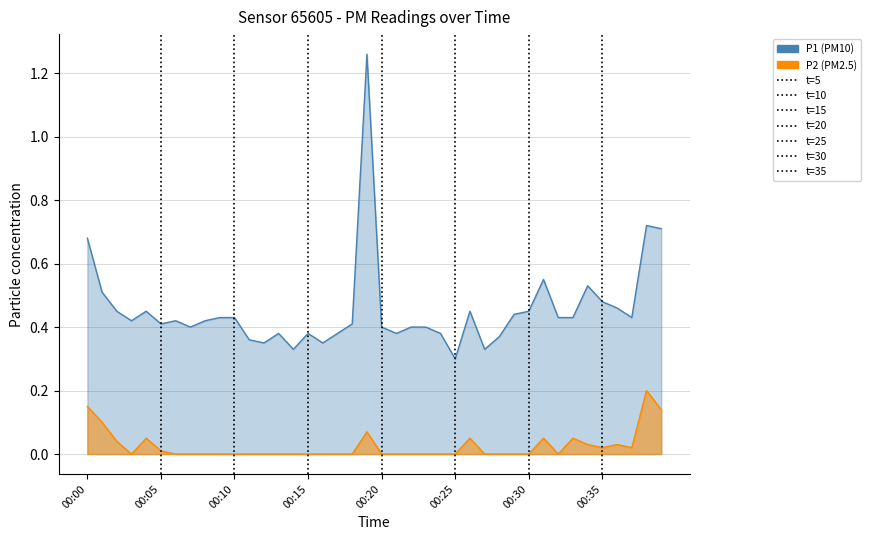

Rank the series at 00:03 from highest to lowest value.

P1, P2